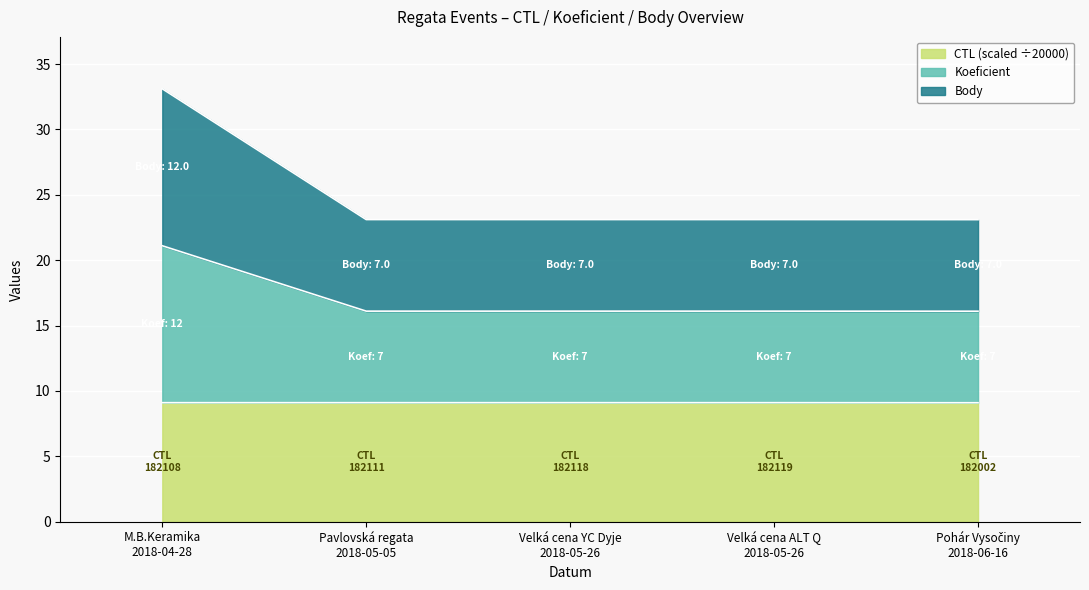

What is the label of the 3rd point from the right?

Velká cena YC Dyje 2018-05-26